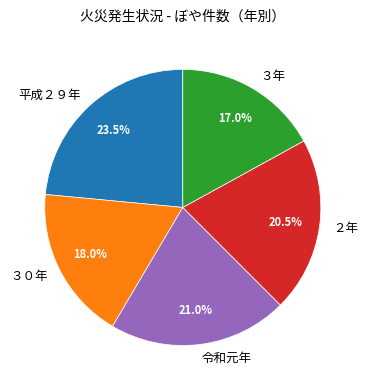

To the nearest percent, what percentage of the pie is ３０年?

18%